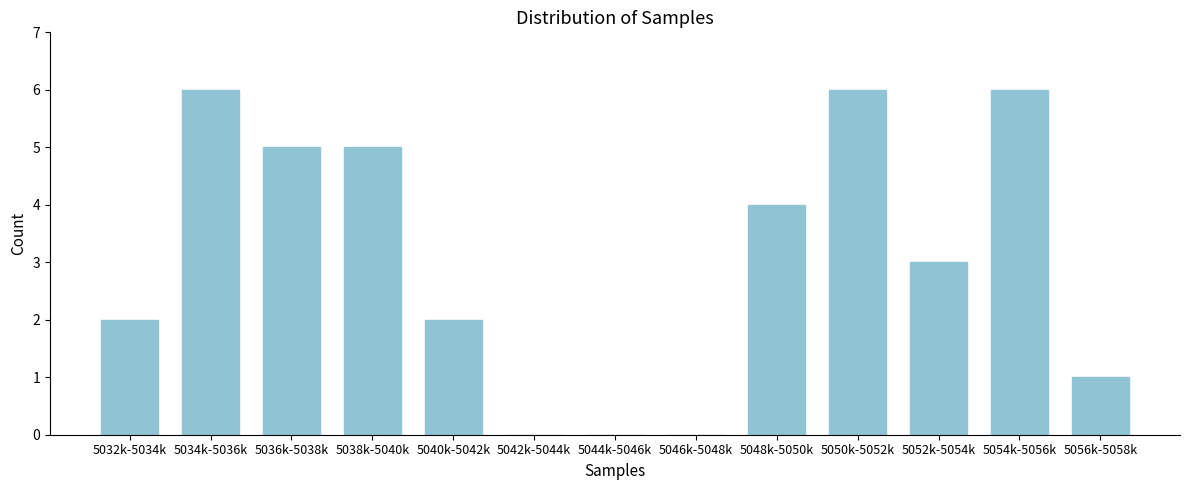

Reading left to right, transcribe all the data shown in this chart.

5032k-5034k=2	5034k-5036k=6	5036k-5038k=5	5038k-5040k=5	5040k-5042k=2	5042k-5044k=0	5044k-5046k=0	5046k-5048k=0	5048k-5050k=4	5050k-5052k=6	5052k-5054k=3	5054k-5056k=6	5056k-5058k=1